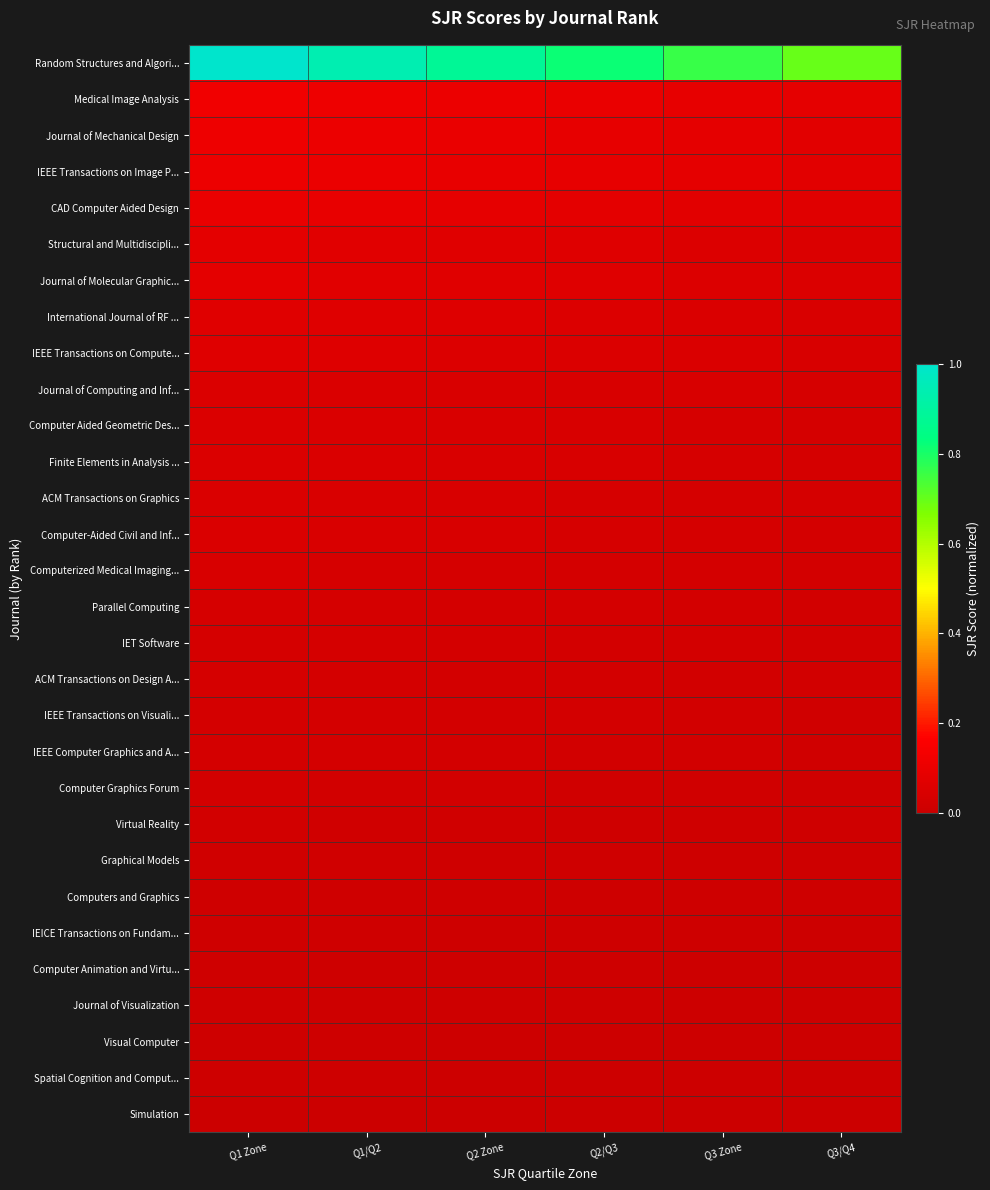

What is the spread (max minus min) of values at Q1 Zone?

1.0